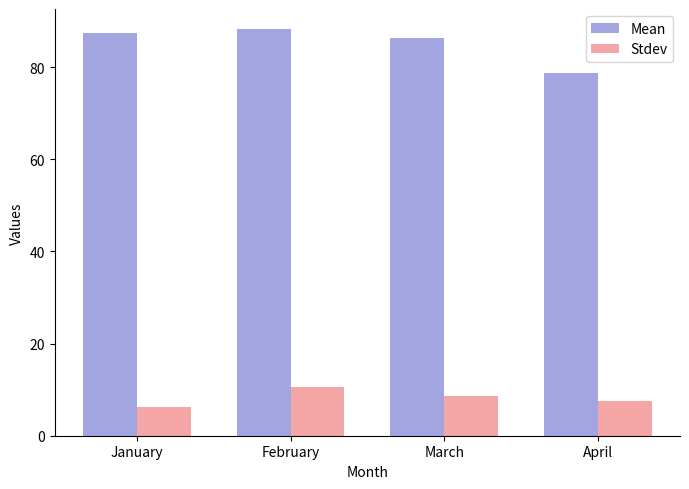

The value of Stdev at March is 8.6. True or false?

True